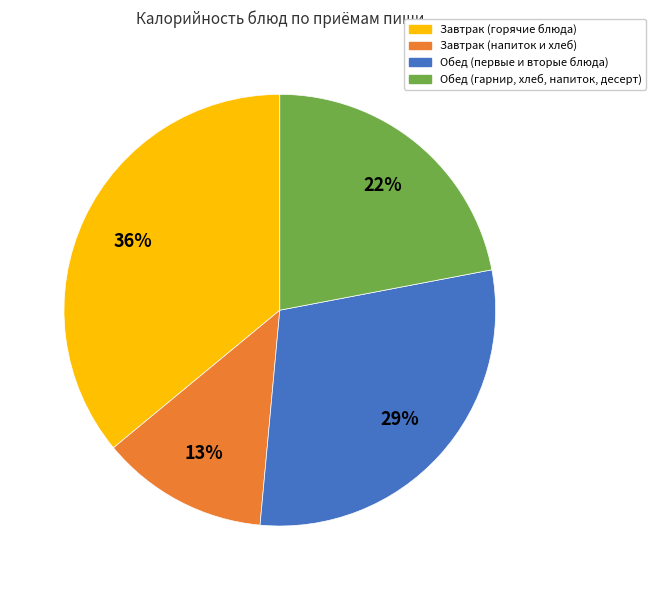

Does any single category account for the majority?

No